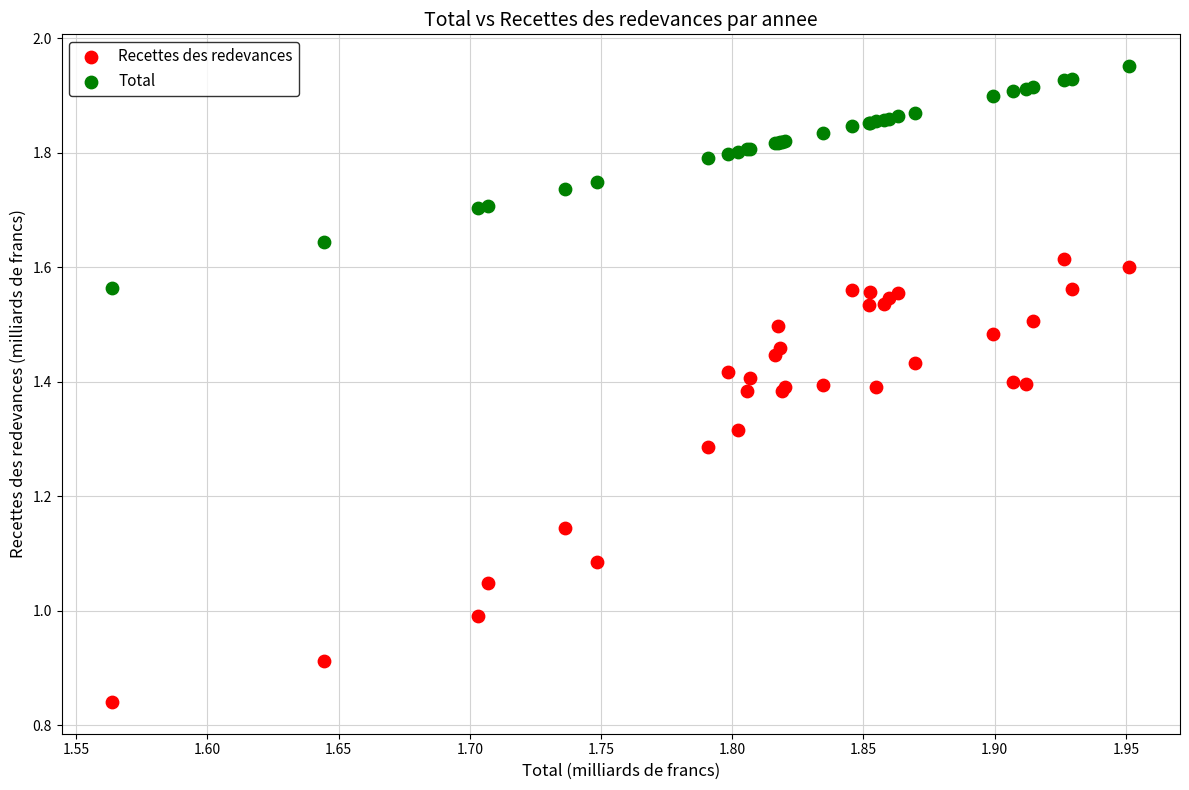

Which series reaches the minimum Y coordinate?

Recettes des redevances